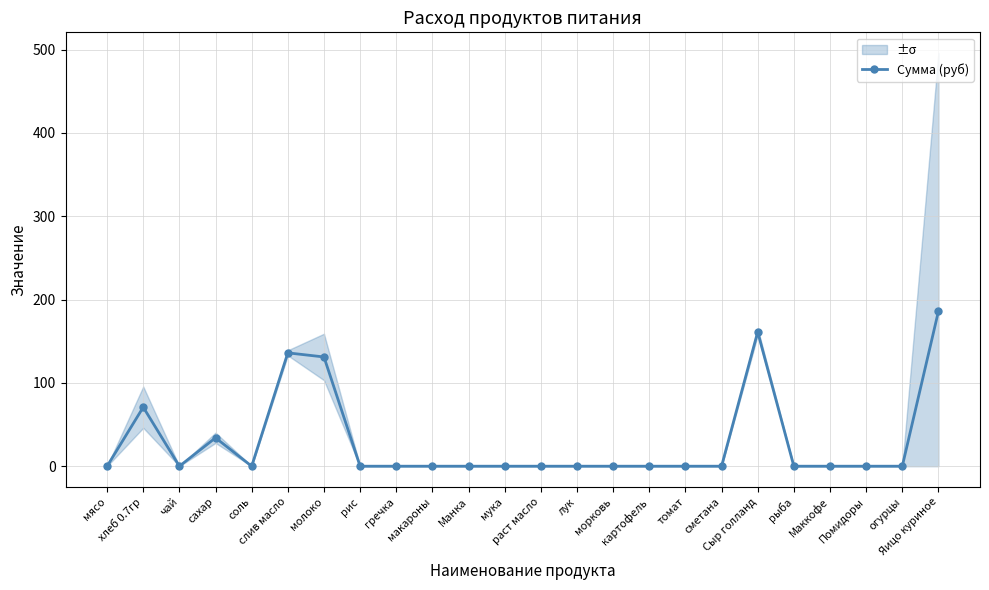

At which category does the chart reach its peak across all series?

Яицо куриное